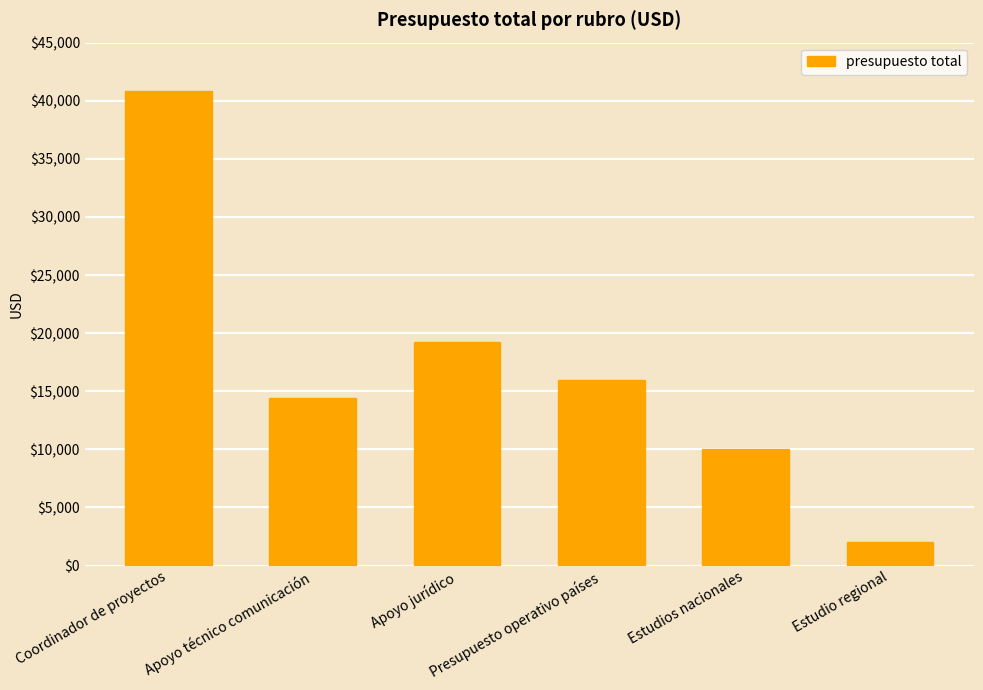

What position from the left is Apoyo técnico comunicación?

2